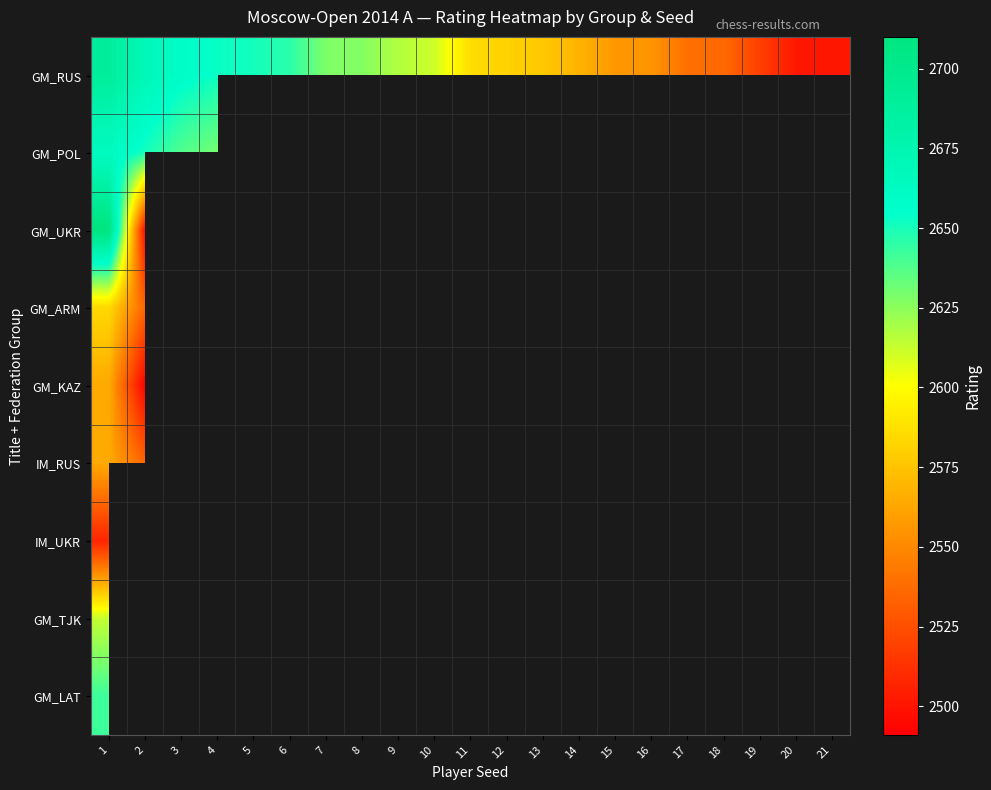

Between 3 and 11, which is larger?

3